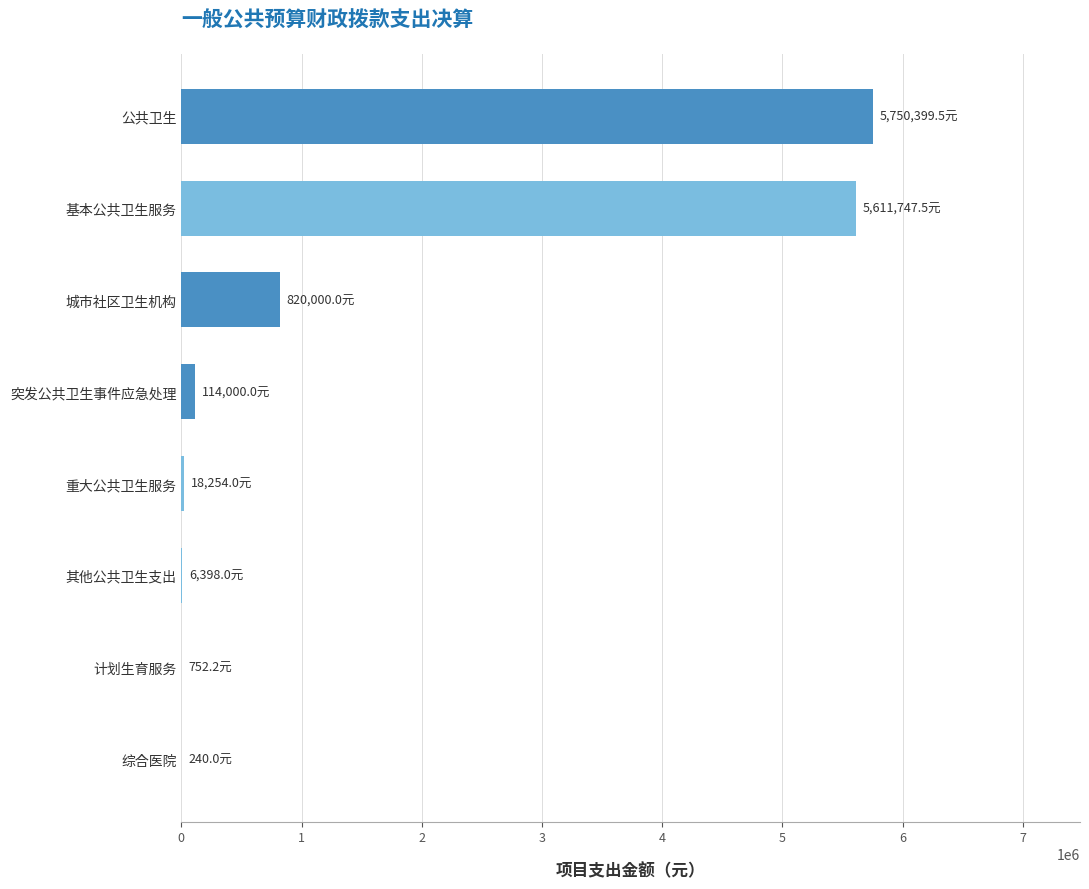

Which has a higher value, 其他公共卫生支出 or 城市社区卫生机构?

城市社区卫生机构